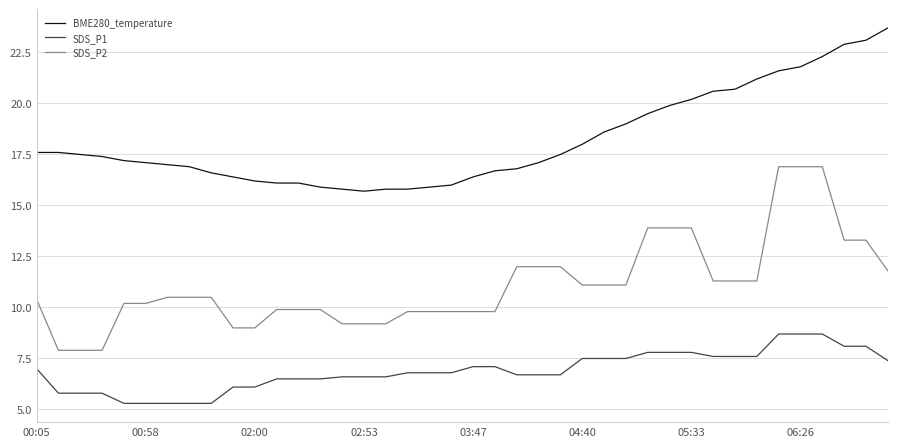

Which series has the widest spread of values?

SDS_P2